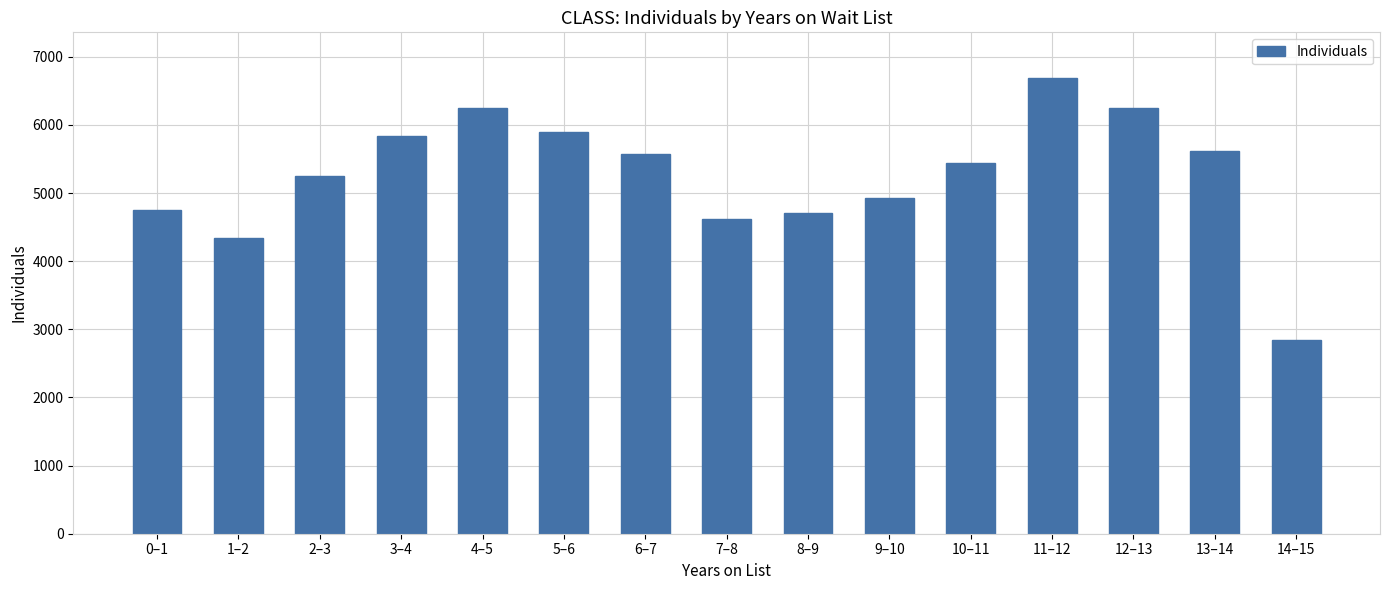

The value at 6–7 is 9257. True or false?

False